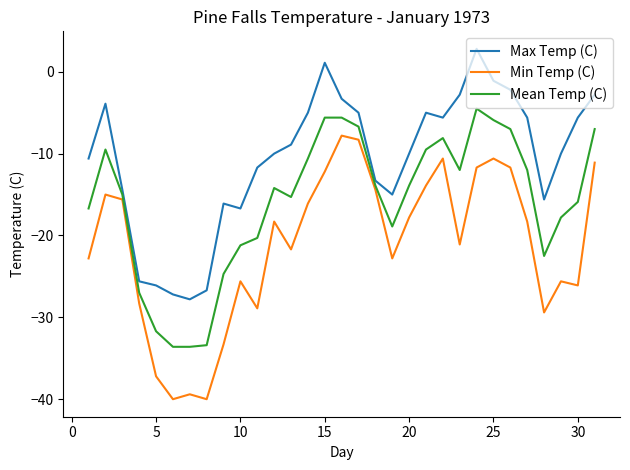

What is the minimum value shown in the chart?

-40.0